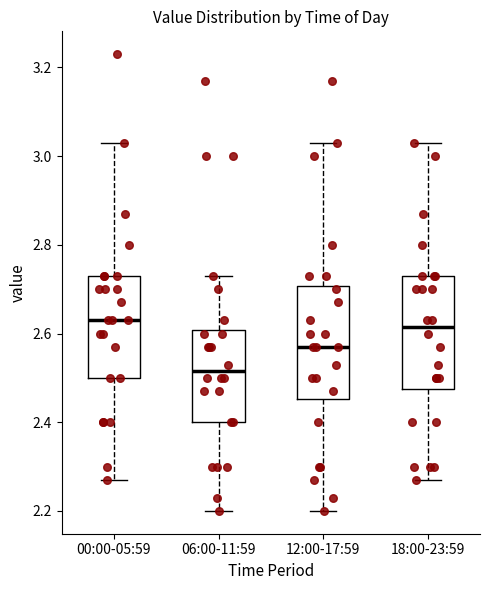

Reading left to right, read every box against the y-axis: the position of its median line, the range the box covers, and the ends of its whiskers. The values are not printed on the chart, so give them approximately, as read against the axis.

00:00-05:59: median 2.64, box 2.50 to 2.74, whiskers 2.28 to 3.04
06:00-11:59: median 2.52, box 2.40 to 2.60, whiskers 2.20 to 2.74
12:00-17:59: median 2.58, box 2.46 to 2.70, whiskers 2.20 to 3.04
18:00-23:59: median 2.62, box 2.48 to 2.74, whiskers 2.28 to 3.04